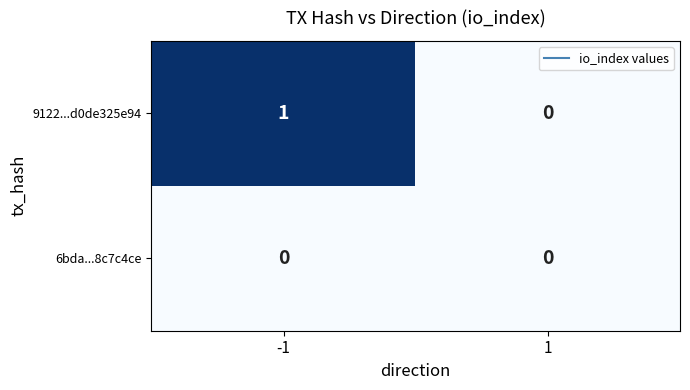

Which category has the highest value across all series?

-1